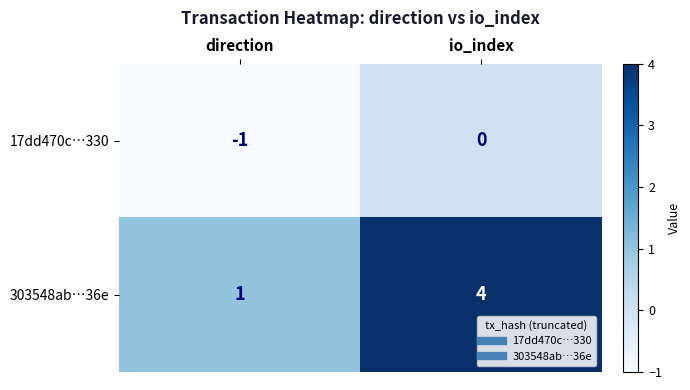

Rank the categories by 303548ab…36e value from highest to lowest.

io_index, direction